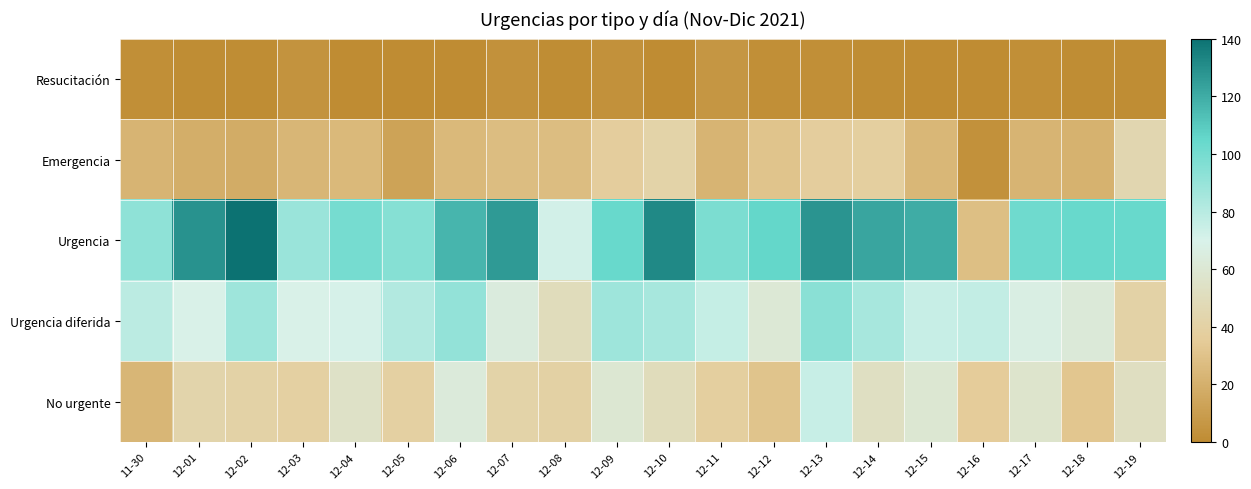

What is the total value across all series at 12-08?

190